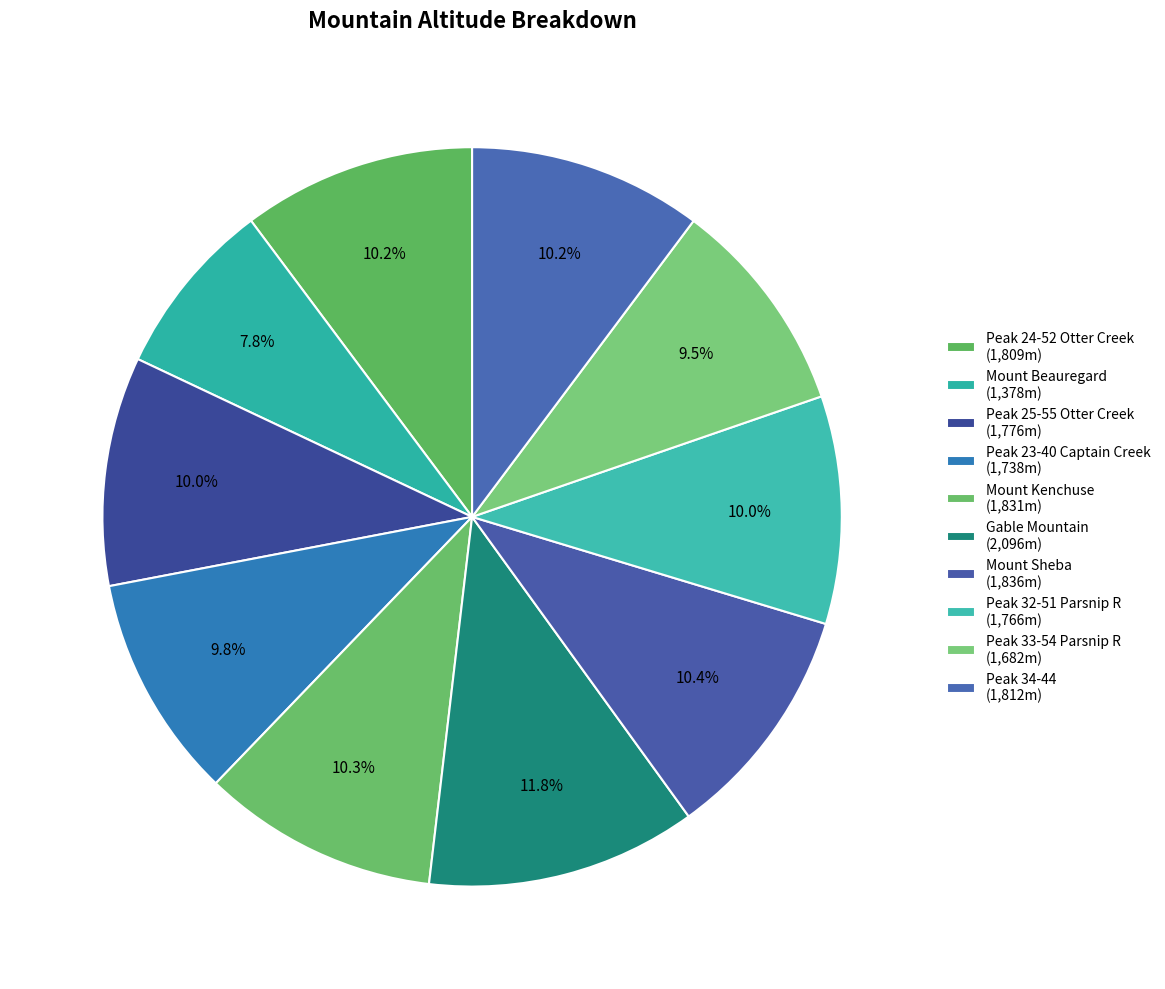

How many segments does this pie chart have?

10